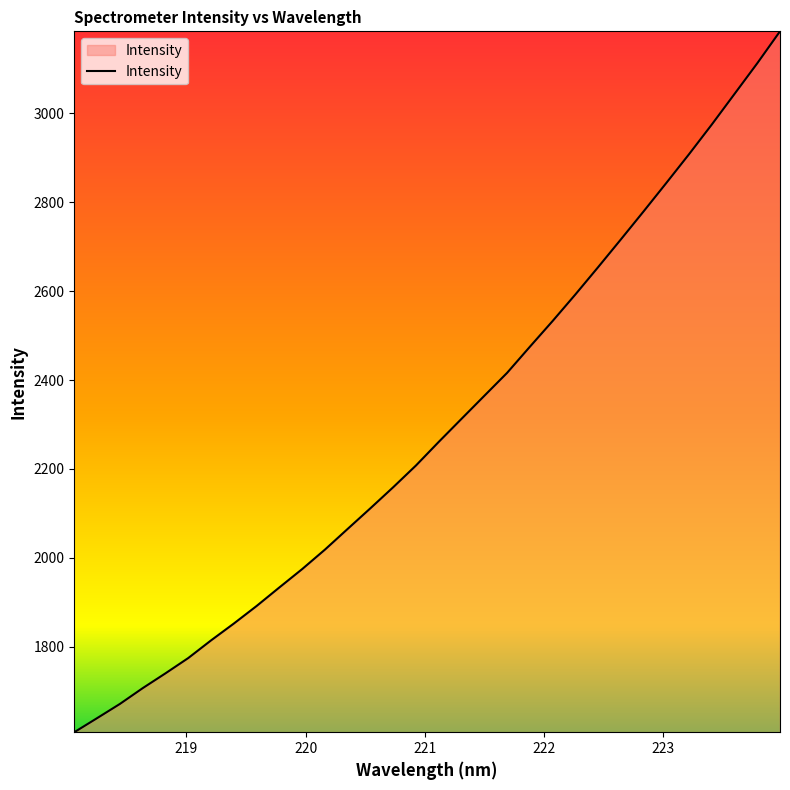

What is the difference between the maximum and minimum values?

1576.2